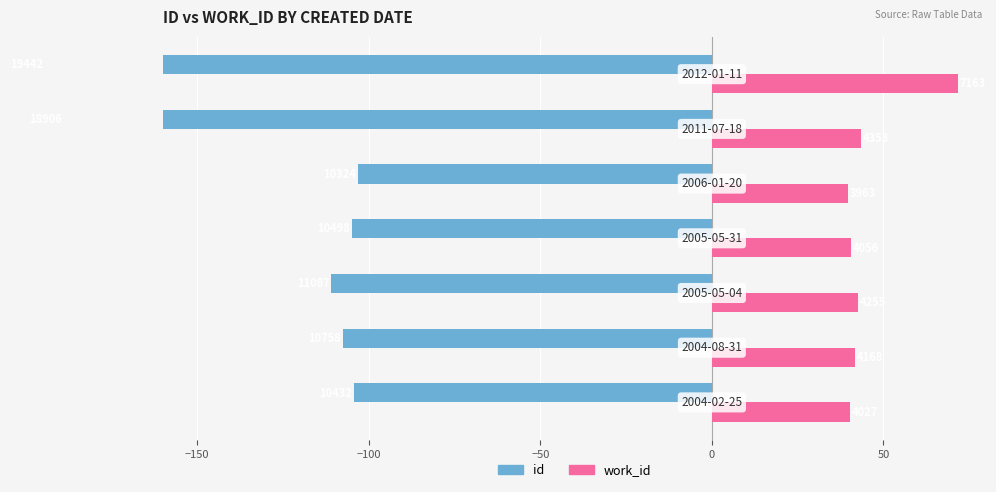

What is the sum of all work_id values?

319.9